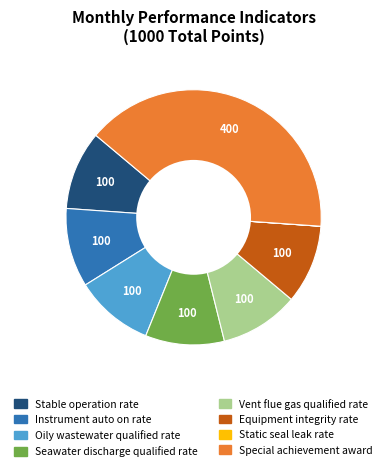

Is there a majority slice in this chart?

No